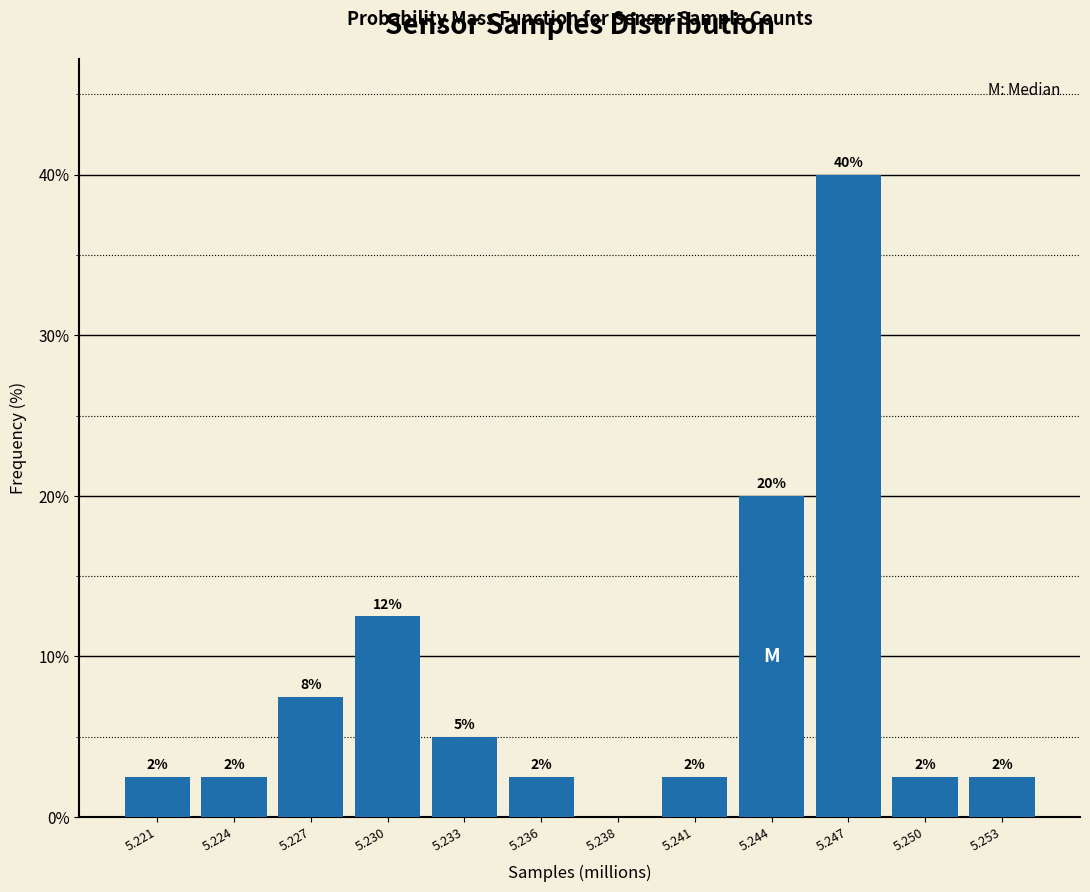

Are the bars horizontal?

No